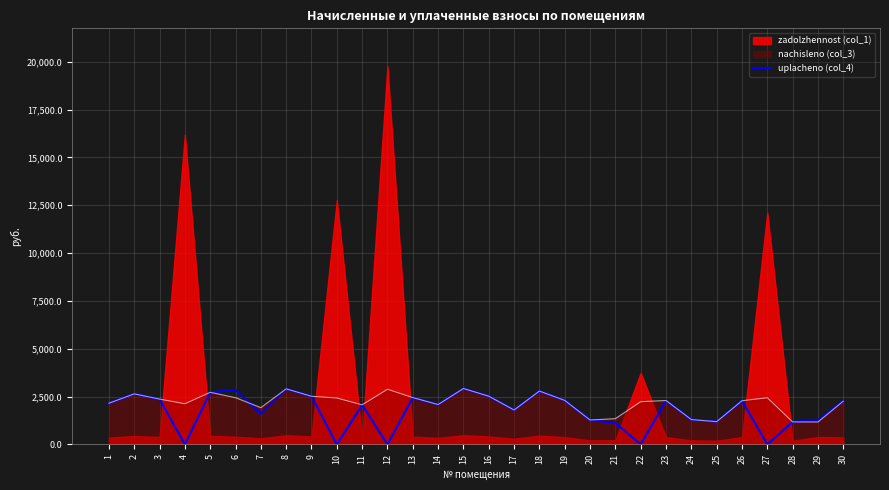

Where is the first local minimum?

4